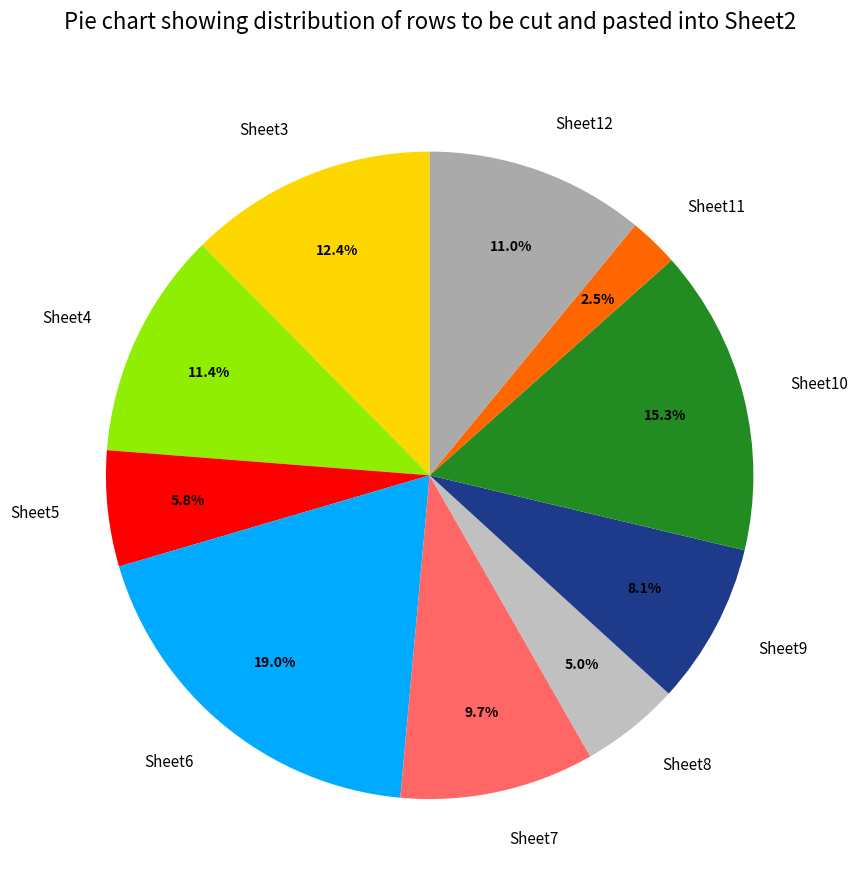

Do Sheet11 and Sheet12 together represent more than half of the pie?

No